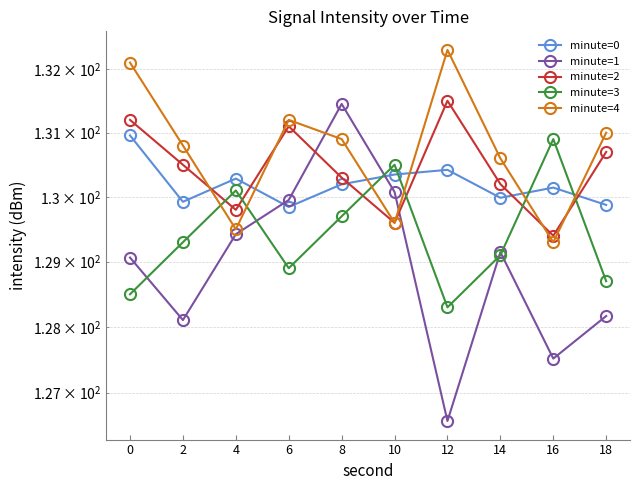

Reading left to right, list all the values displayed in this chart.

minute=0: 0=131.0	2=129.9	4=130.3	6=129.8	8=130.2	10=130.3	12=130.4	14=130.0	16=130.1	18=129.9
minute=1: 0=129.1	2=128.1	4=129.4	6=130.0	8=131.4	10=130.1	12=126.6	14=129.1	16=127.5	18=128.2
minute=2: 0=131.2	2=130.5	4=129.8	6=131.1	8=130.3	10=129.6	12=131.5	14=130.2	16=129.4	18=130.7
minute=3: 0=128.5	2=129.3	4=130.1	6=128.9	8=129.7	10=130.5	12=128.3	14=129.1	16=130.9	18=128.7
minute=4: 0=132.1	2=130.8	4=129.5	6=131.2	8=130.9	10=129.6	12=132.3	14=130.6	16=129.3	18=131.0